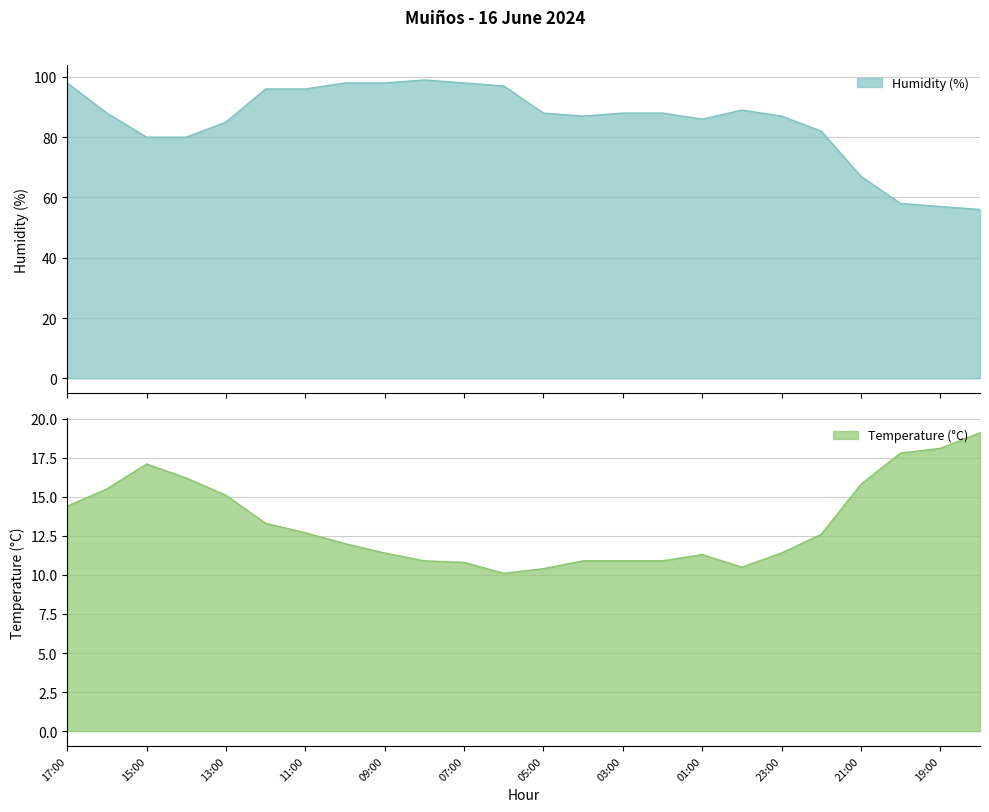

At how many categories does at least one series exceed 98?

1